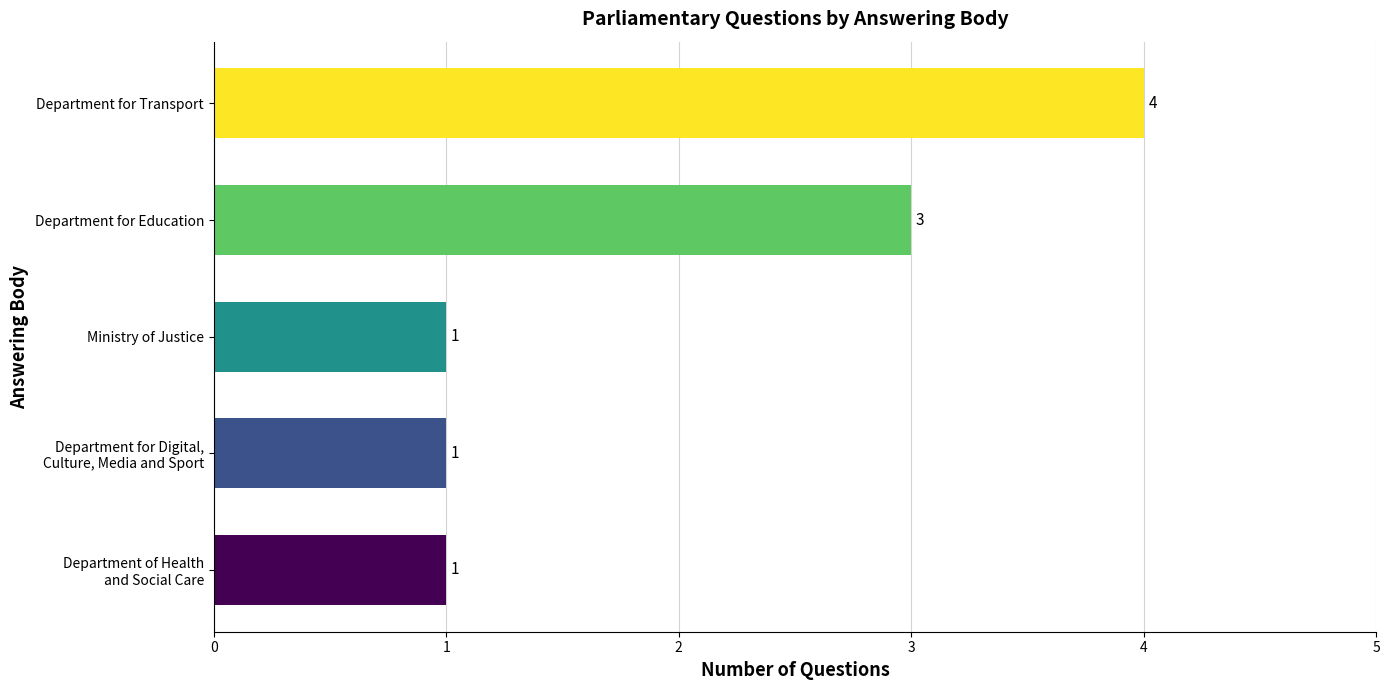

How many bars are there in total?

5